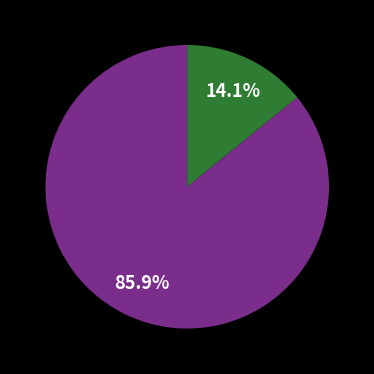

Is there any slice that represents more than half of the pie?

Yes